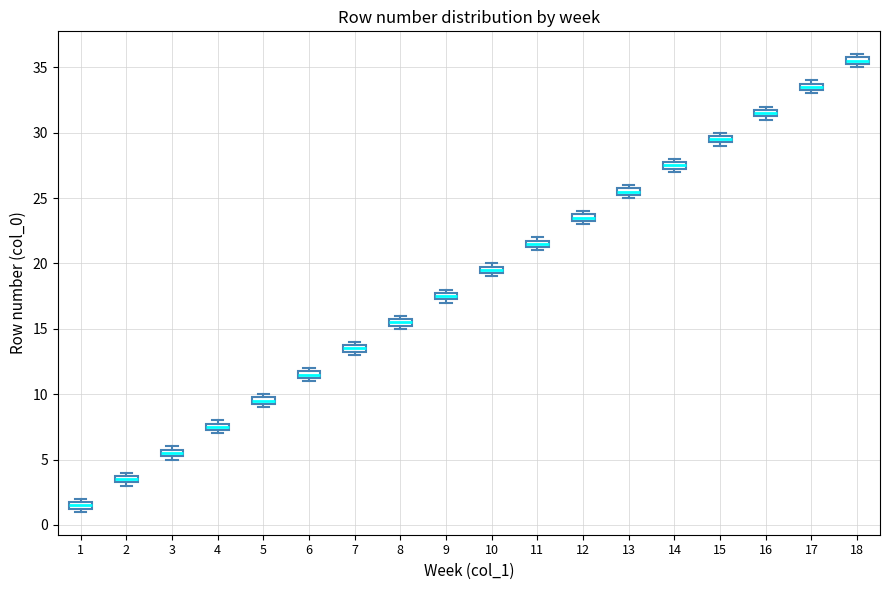

Where is the lower edge of the box at x = 15 on the y-axis? The values are not printed on the chart, so give them approximately, as read against the axis.

29.5